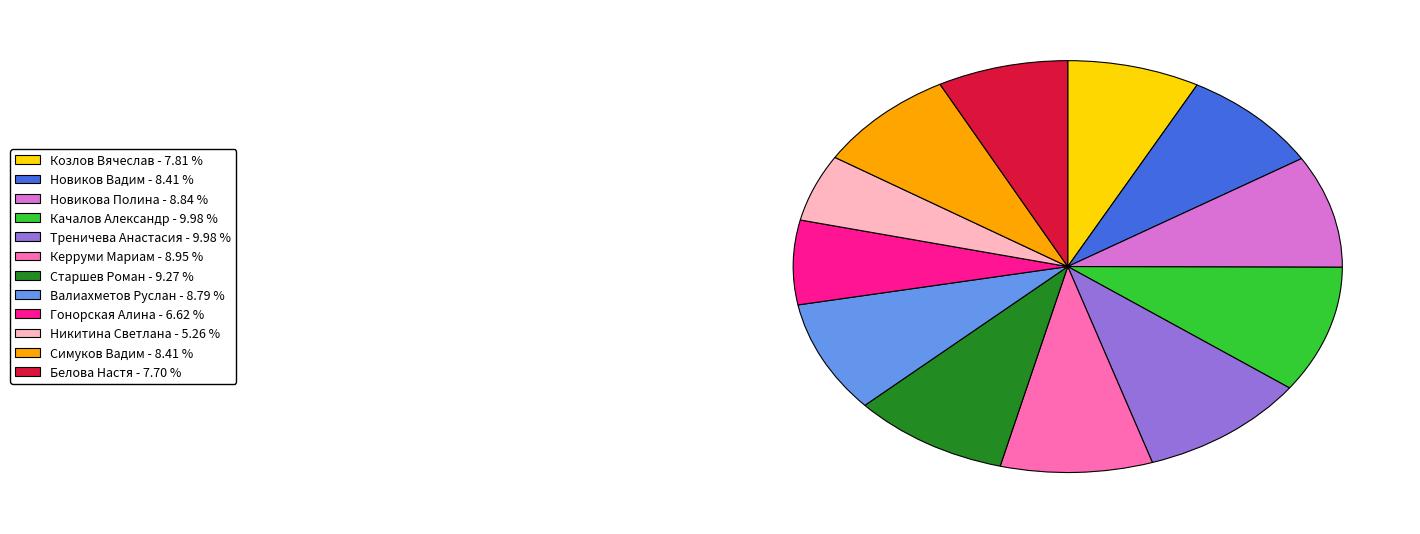

Which has a higher value, Керруми Мариам or Белова Настя?

Керруми Мариам